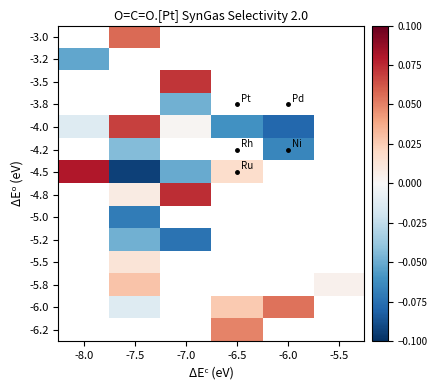

At which category does the chart reach its peak across all series?

-8.0